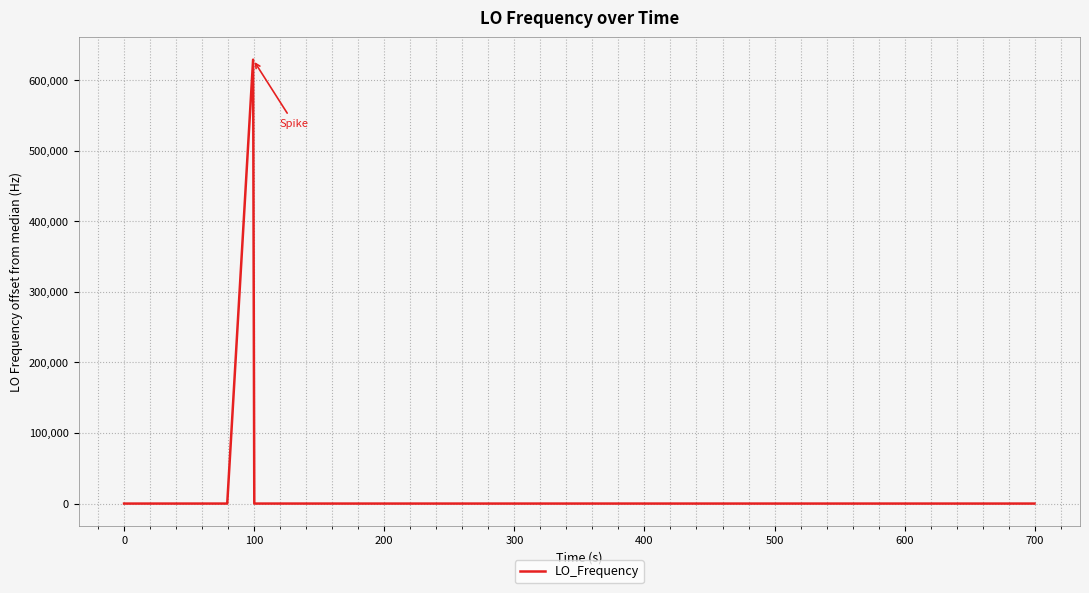

Does the chart display data point markers on the line(s)?

No